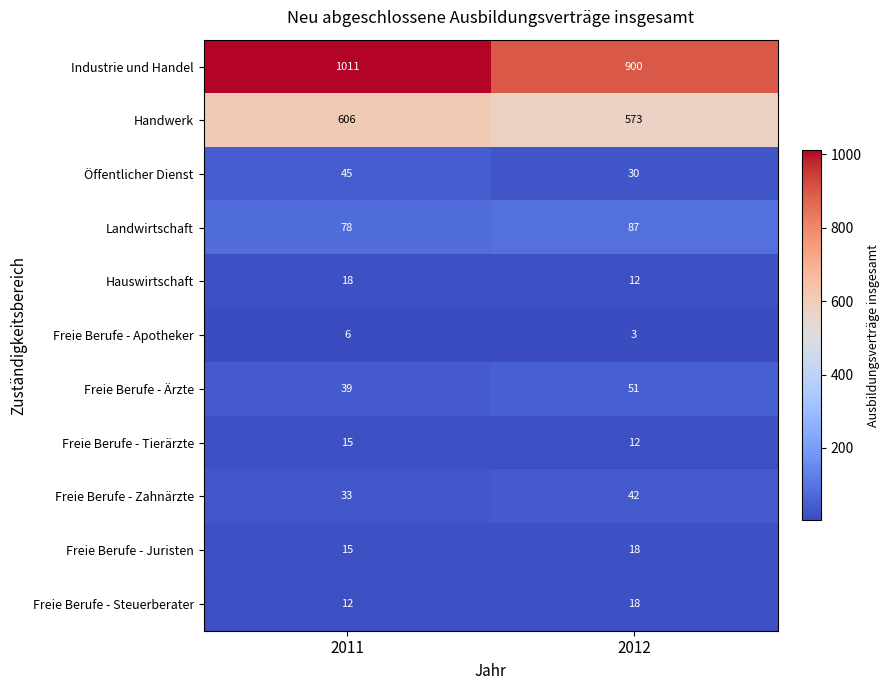

What is the difference between the highest and lowest values at 2011?

1005